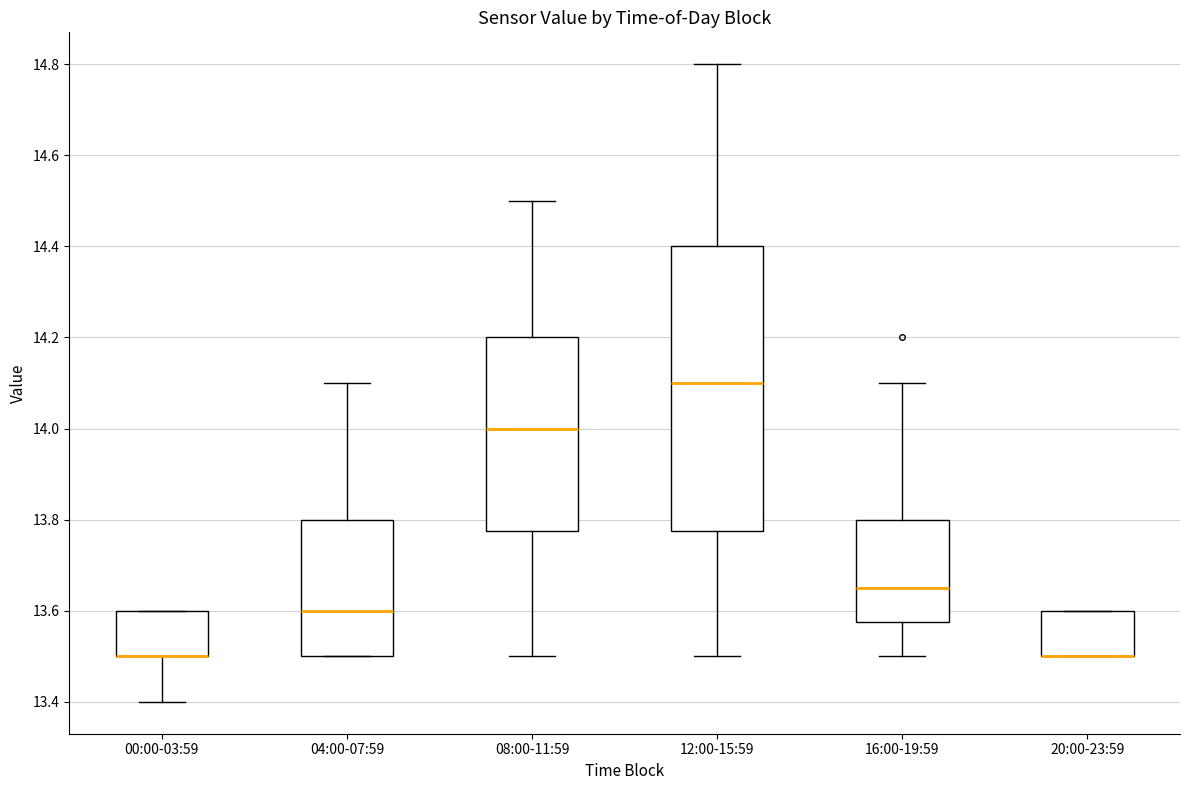

Reading left to right, transcribe this box plot: for each box, give where its median line is, the range the box spans, and where its two whiskers end, as read against the y-axis. The values are not printed on the chart, so give them approximately, as read against the axis.

00:00-03:59: median 13.50 (drawn on the box's lower edge), box 13.50 to 13.60, whiskers 13.40 to 13.60
04:00-07:59: median 13.60, box 13.50 to 13.80, whiskers 13.50 to 14.10
08:00-11:59: median 14.00, box 13.78 to 14.20, whiskers 13.50 to 14.50
12:00-15:59: median 14.10, box 13.78 to 14.40, whiskers 13.50 to 14.80
16:00-19:59: median 13.66, box 13.58 to 13.80, whiskers 13.50 to 14.10
20:00-23:59: median 13.50 (drawn on the box's lower edge), box 13.50 to 13.60, whiskers 13.50 to 13.60